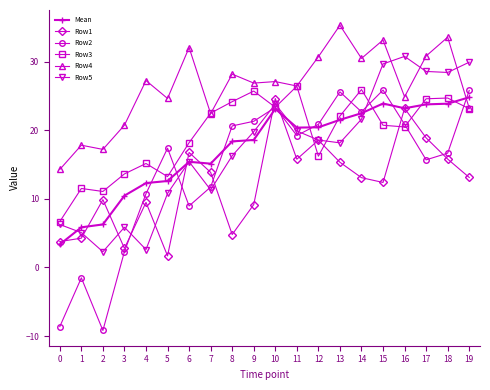

Which series has the widest spread of values?

Row2